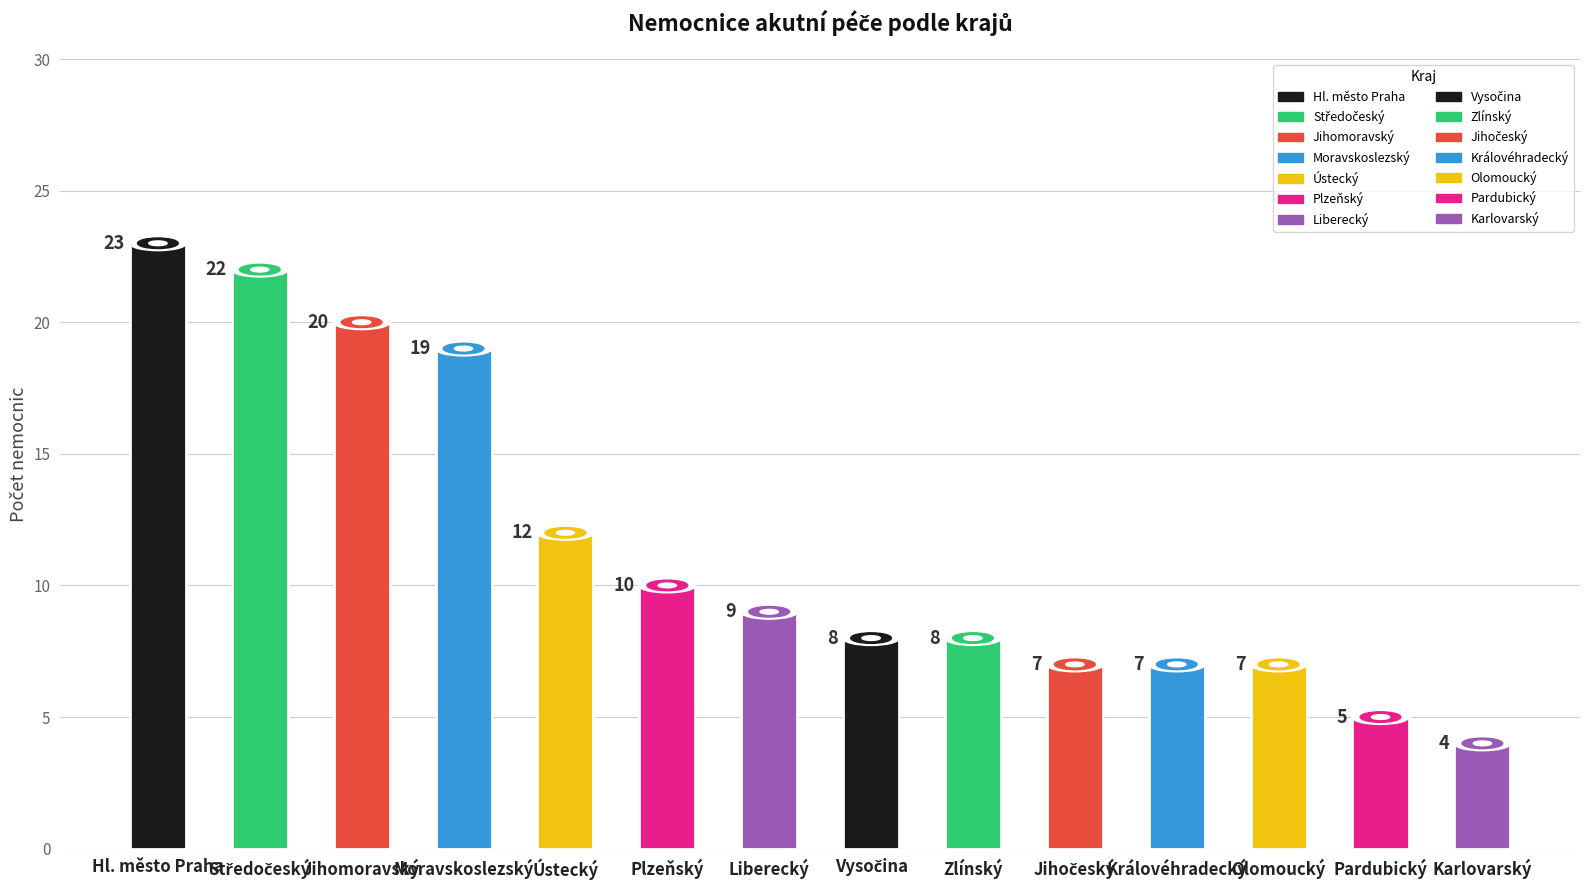

What is the difference between the values at Královéhradecký and Moravskoslezský?

12